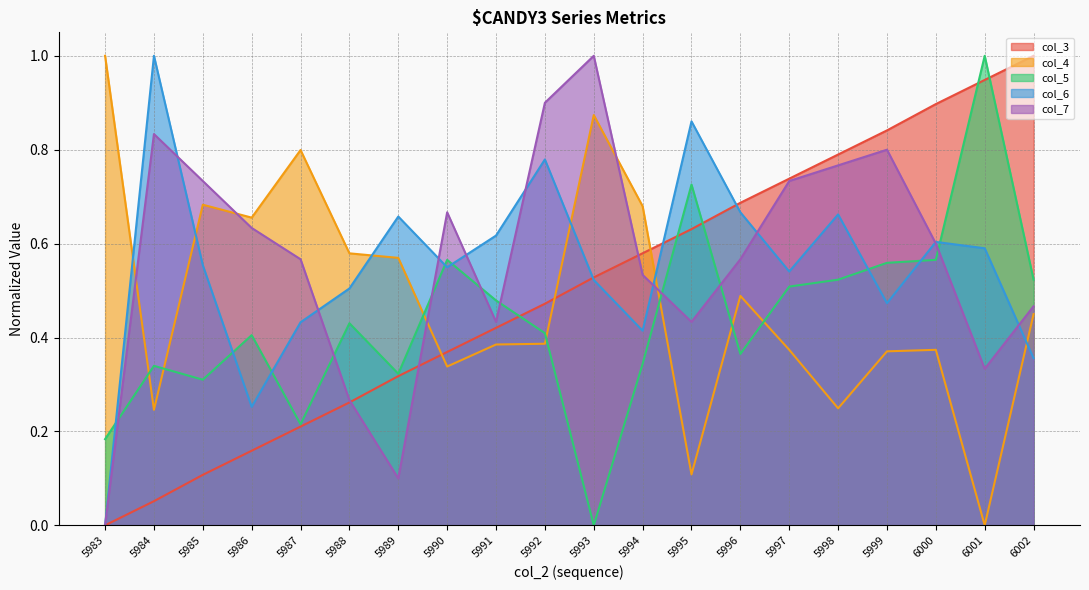

The col_7 series shows 0.7 at 5985. True or false?

True